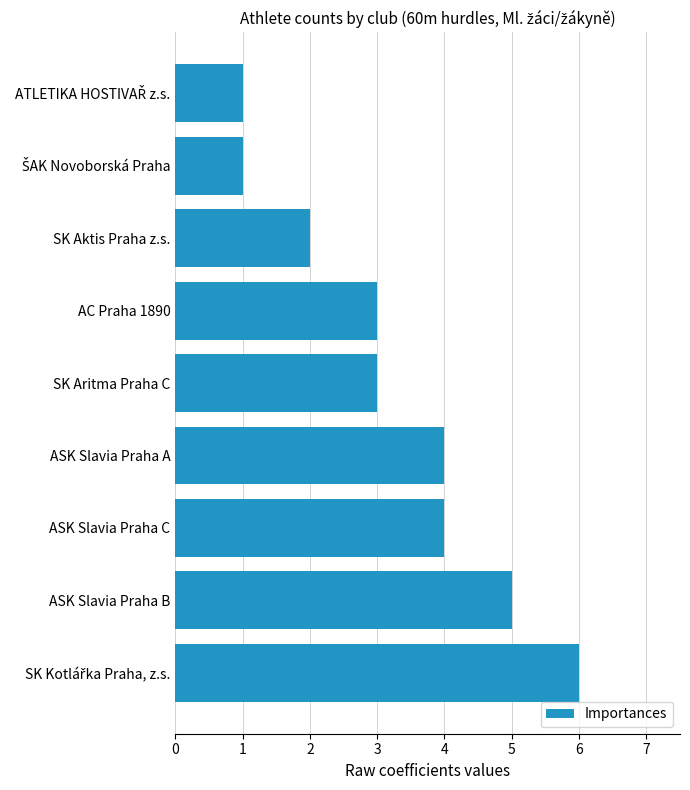

Reading bottom to top, transcribe all the data shown in this chart.

6	5	4	4	3	3	2	1	1